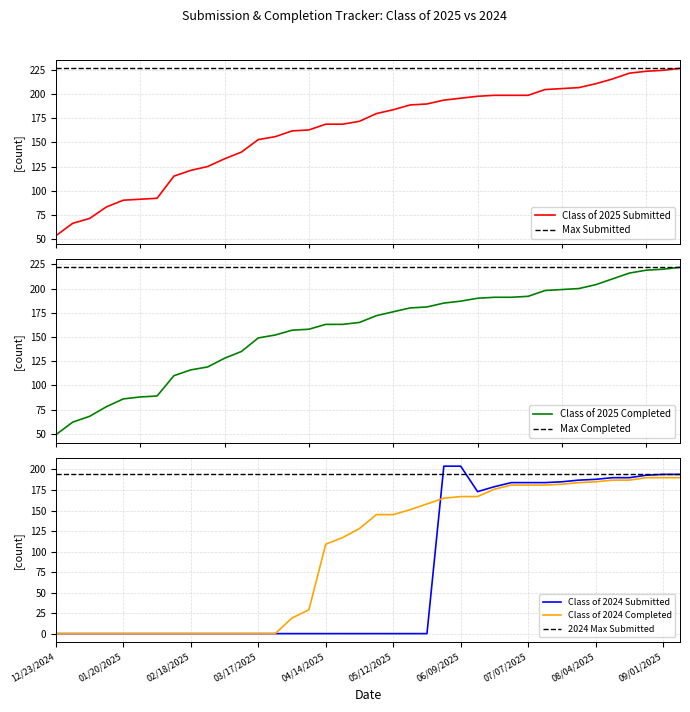

At which category does the chart reach its peak across all series?

09/08/2025